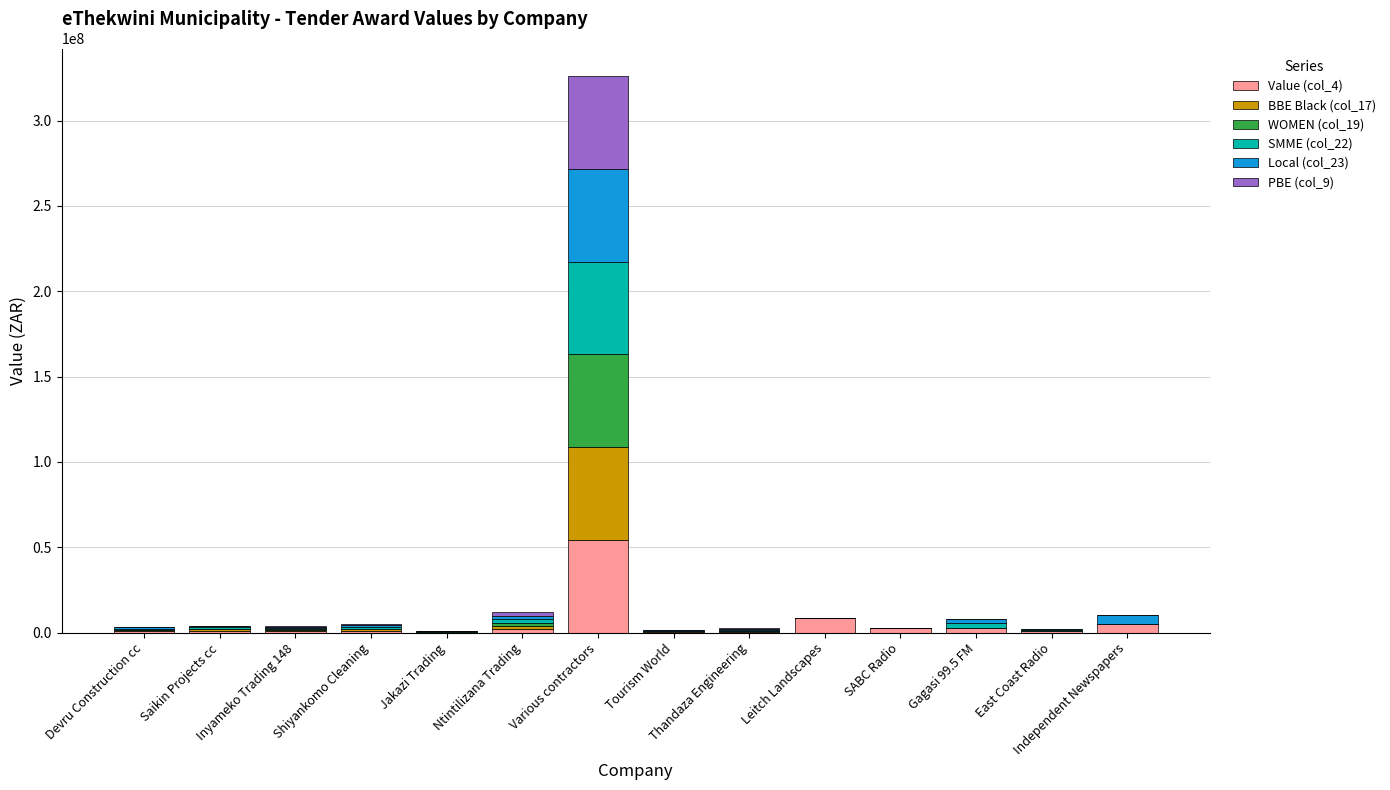

What is the maximum value for Value (col_4)?

54325252.0